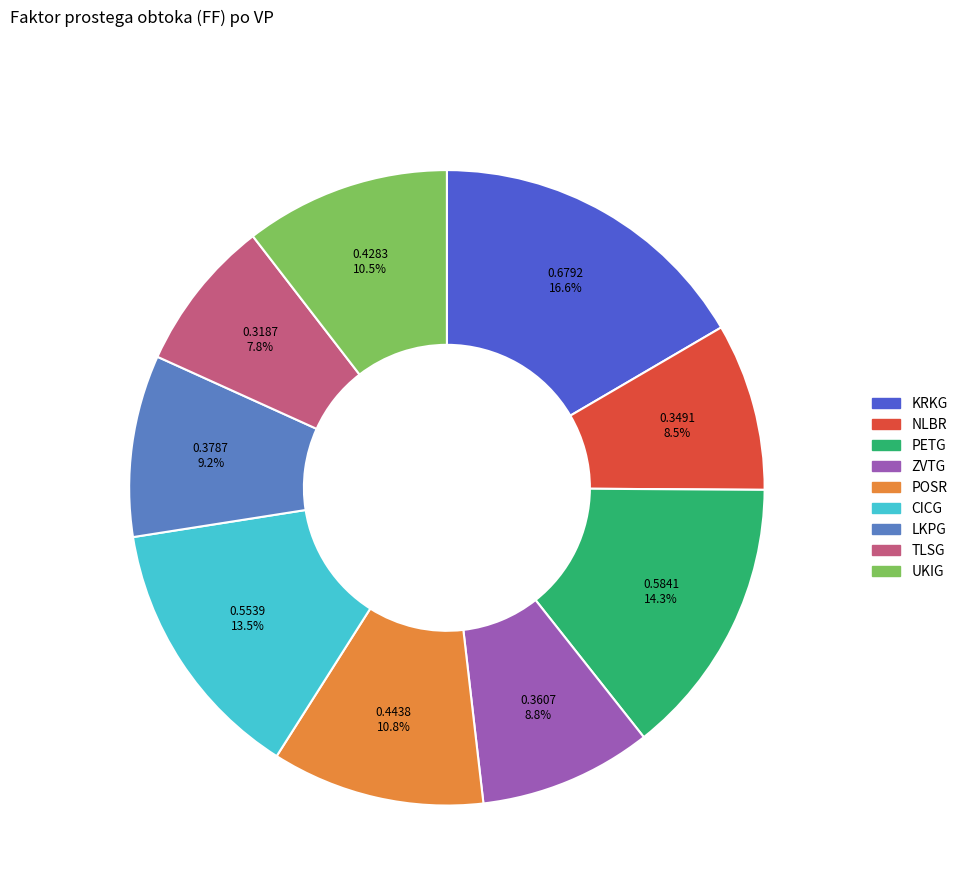

Which category has the biggest portion of the pie?

KRKG